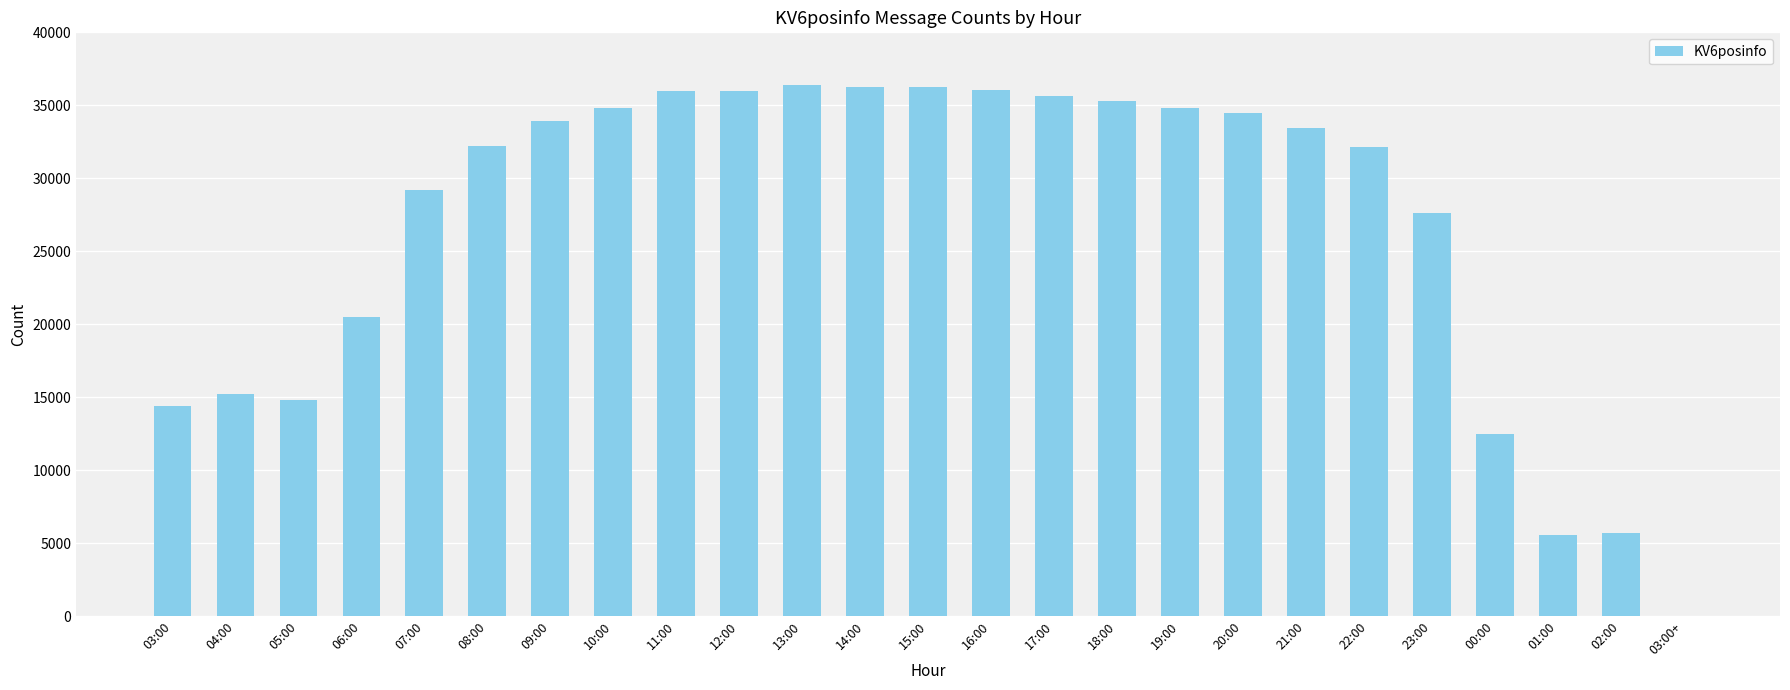

What is the maximum value shown in the chart?

36371